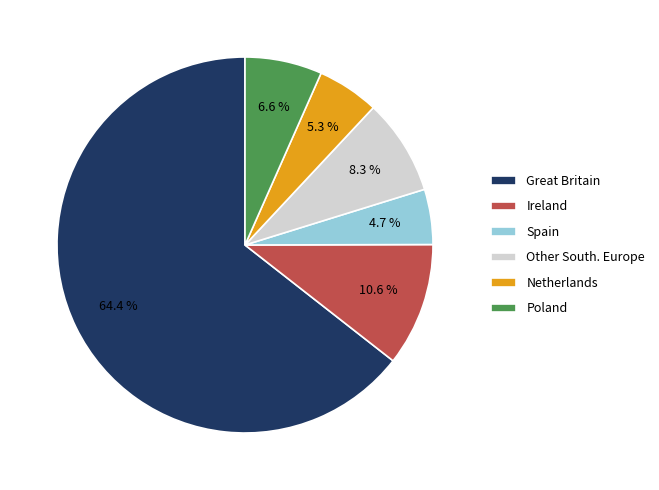

To the nearest percent, what is the average slice percentage?

17%